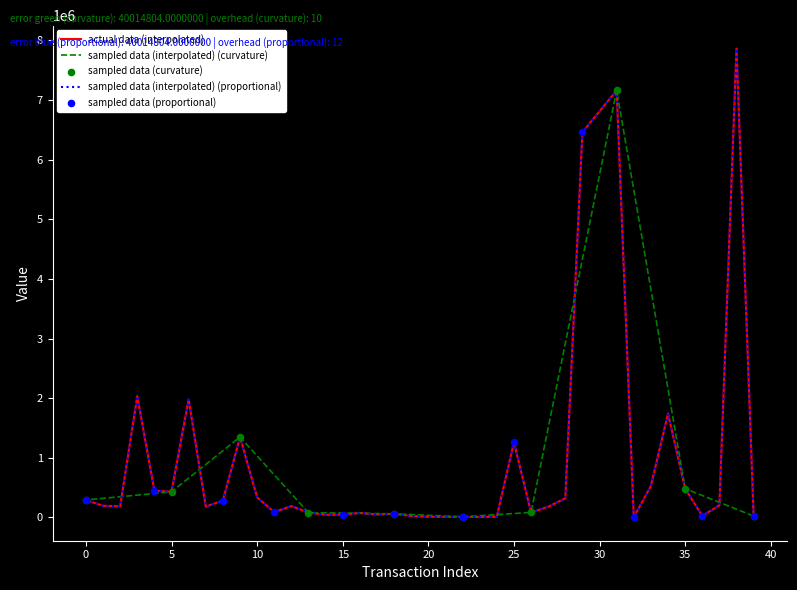

At how many categories does at least one series exceed 7332655?

1